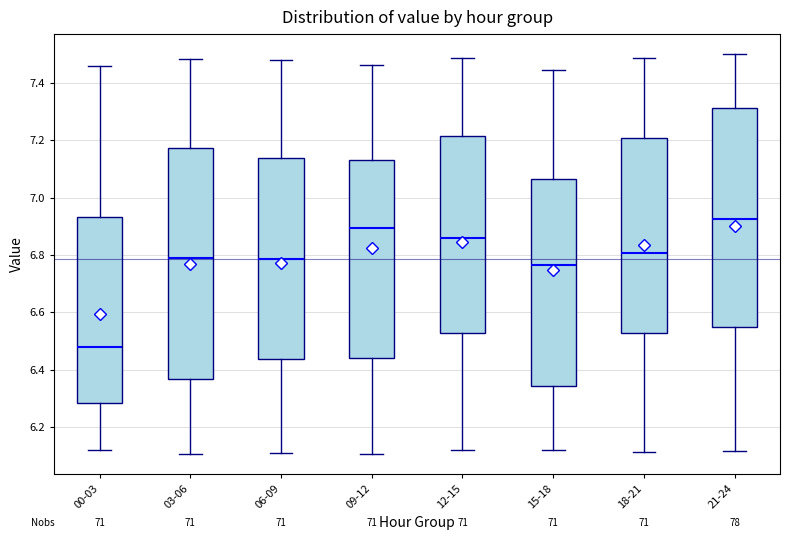

Reading left to right, transcribe this box plot: for each box, give where its median line is, the range the box spans, and where its two whiskers end, as read against the y-axis. The values are not printed on the chart, so give them approximately, as read against the axis.

00-03: median 6.48, box 6.28 to 6.94, whiskers 6.12 to 7.46
03-06: median 6.80, box 6.36 to 7.18, whiskers 6.10 to 7.48
06-09: median 6.78, box 6.44 to 7.14, whiskers 6.10 to 7.48
09-12: median 6.90, box 6.44 to 7.14, whiskers 6.10 to 7.46
12-15: median 6.86, box 6.52 to 7.22, whiskers 6.12 to 7.48
15-18: median 6.76, box 6.34 to 7.06, whiskers 6.12 to 7.44
18-21: median 6.80, box 6.52 to 7.20, whiskers 6.12 to 7.48
21-24: median 6.92, box 6.54 to 7.32, whiskers 6.12 to 7.50